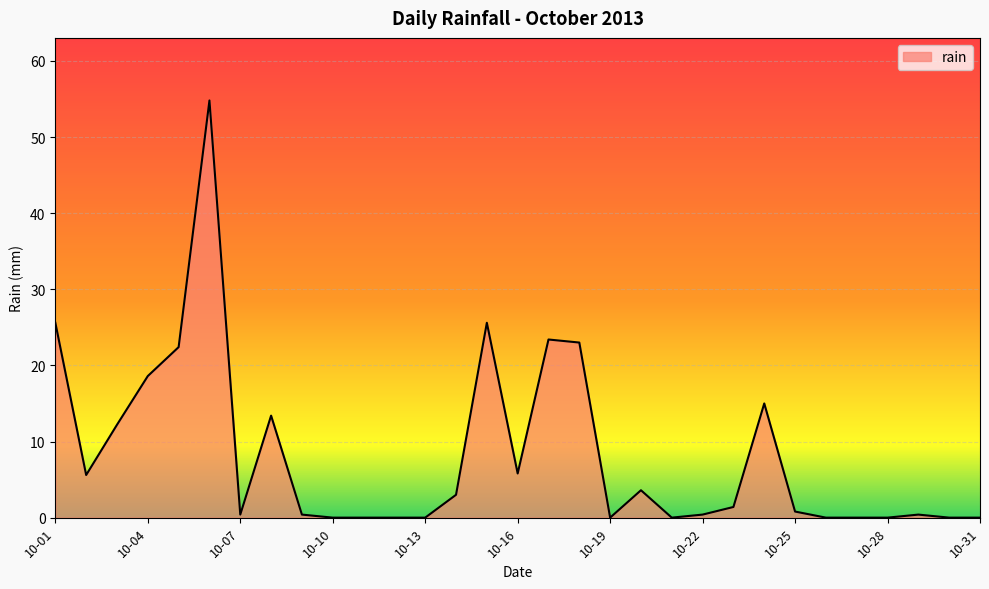

What is the difference between the maximum and minimum values?

54.8